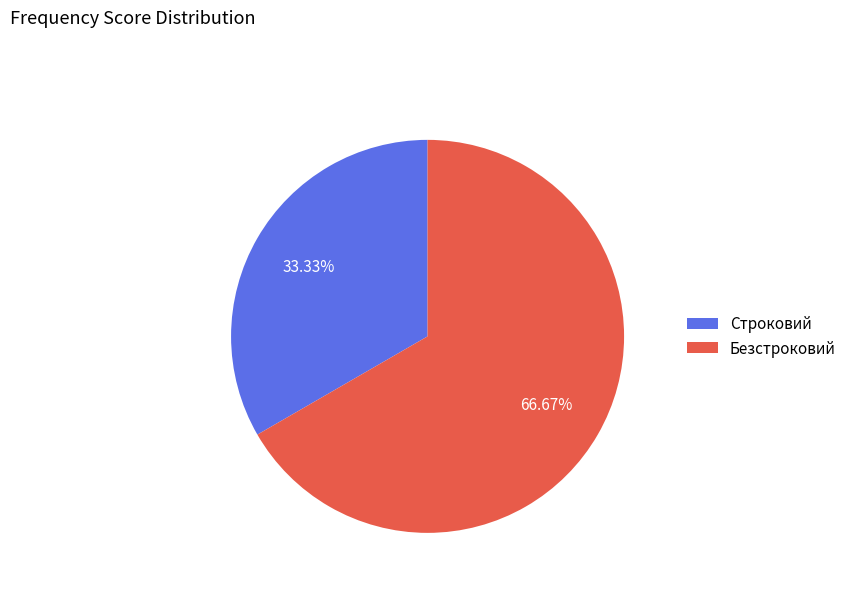

How much of the chart is everything except Безстроковий?

33.3%